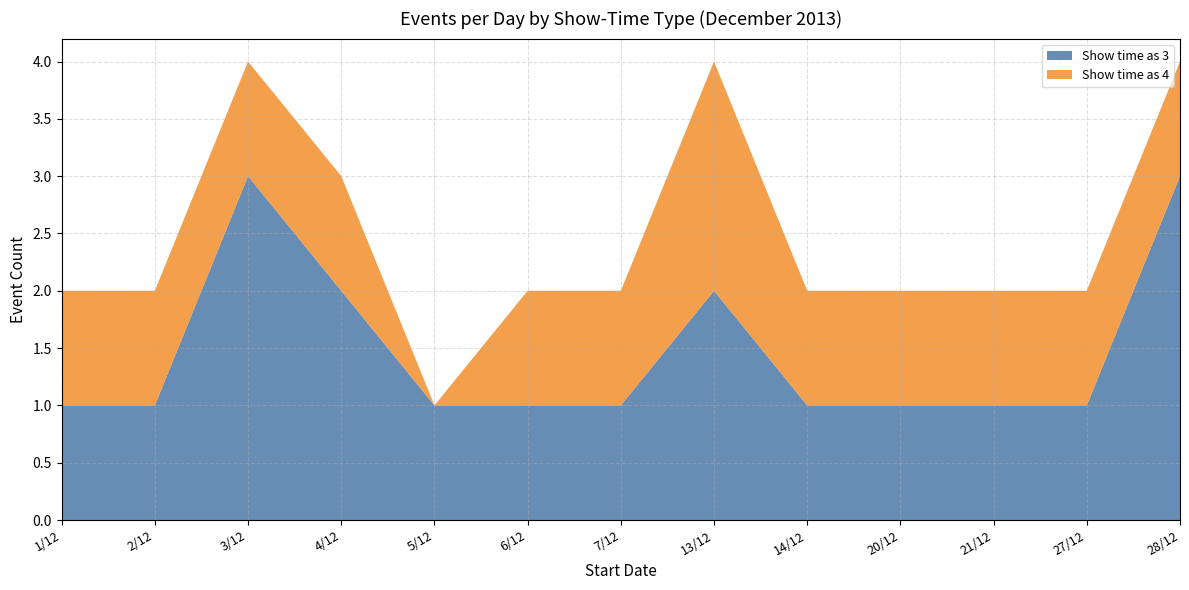

The value of Show time as 3 at 2/12 is 1. True or false?

True